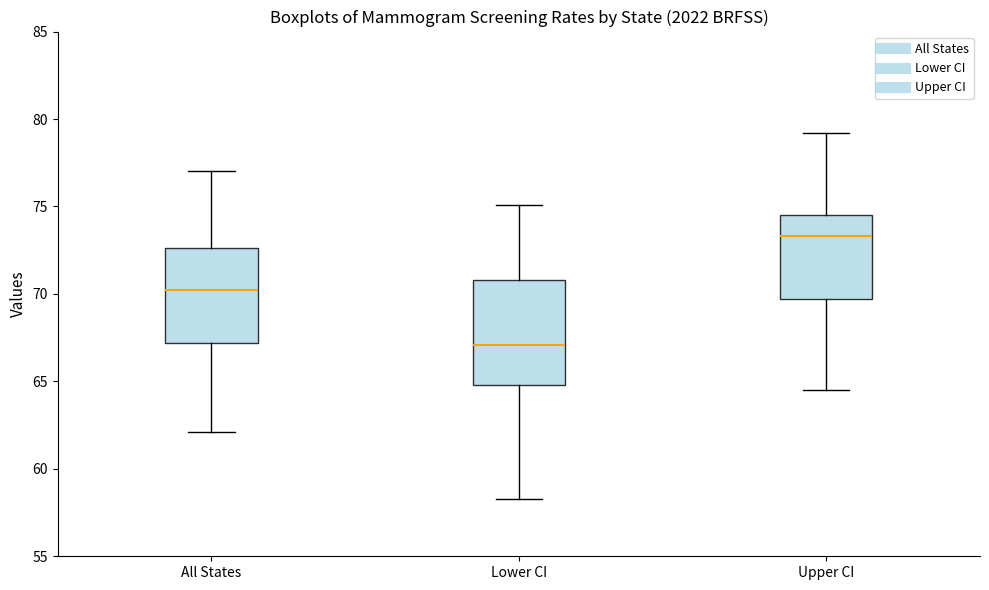

Which box is the tallest, from its lower edge to its upper edge?

Lower CI